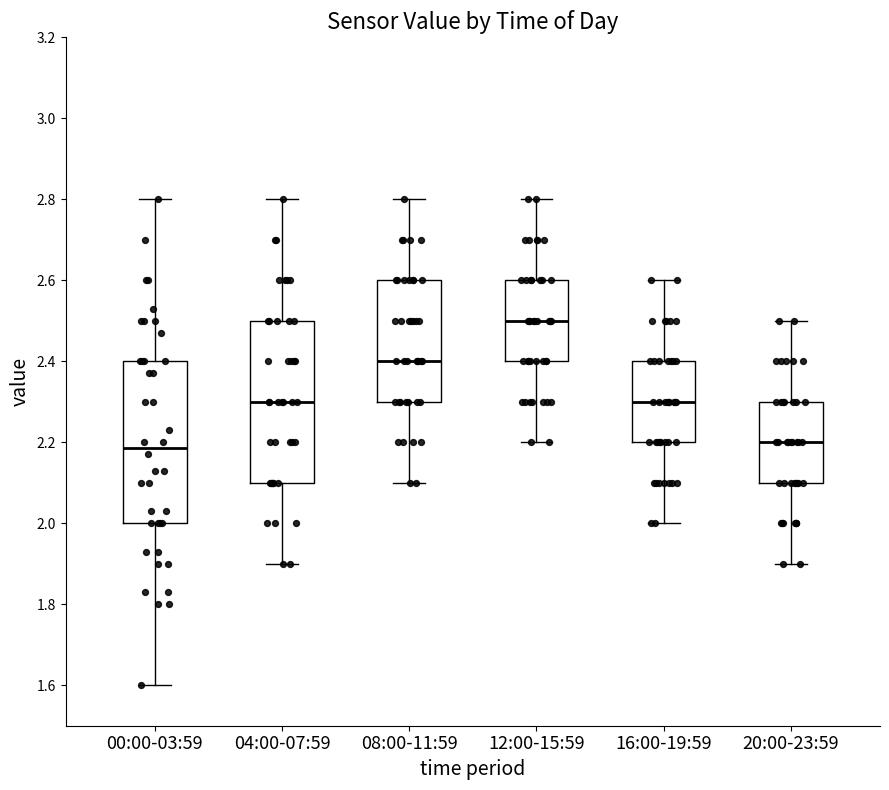

Reading left to right, transcribe this box plot: for each box, give where its median line is, the range the box spans, and where its two whiskers end, as read against the y-axis. The values are not printed on the chart, so give them approximately, as read against the axis.

00:00-03:59: median 2.18, box 2.00 to 2.40, whiskers 1.60 to 2.80
04:00-07:59: median 2.30, box 2.10 to 2.50, whiskers 1.90 to 2.80
08:00-11:59: median 2.40, box 2.30 to 2.60, whiskers 2.10 to 2.80
12:00-15:59: median 2.50, box 2.40 to 2.60, whiskers 2.20 to 2.80
16:00-19:59: median 2.30, box 2.20 to 2.40, whiskers 2.00 to 2.60
20:00-23:59: median 2.20, box 2.10 to 2.30, whiskers 1.90 to 2.50